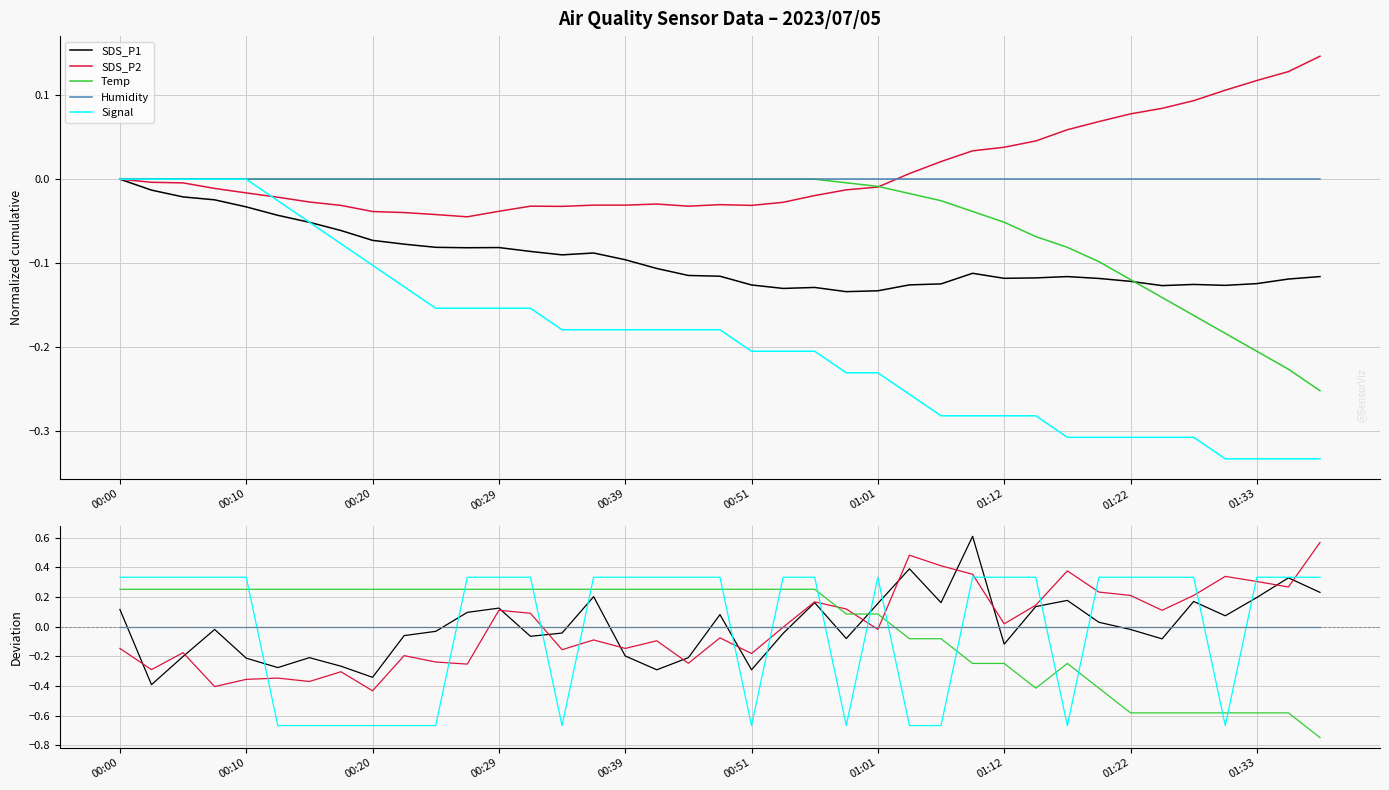

True or false: SDS_P1 has more than 1 interior local peaks.

True